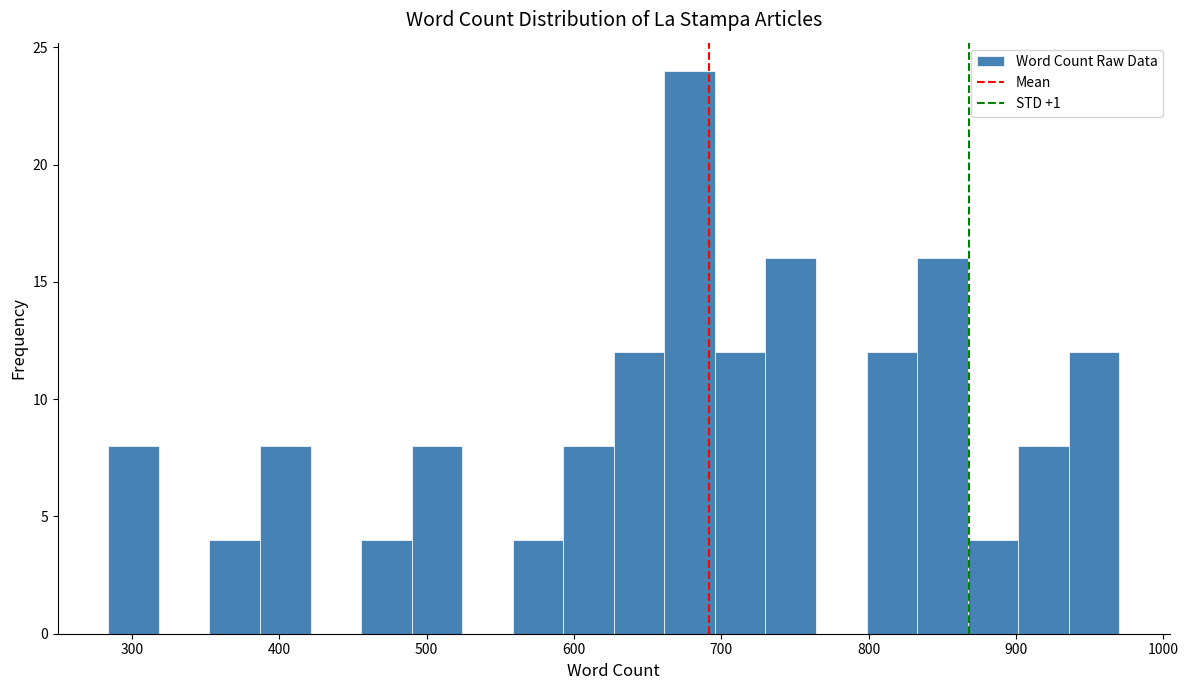

Around what value on the x-axis is the tallest bar? Give the approximate position of its centre, as read against the axis.

680